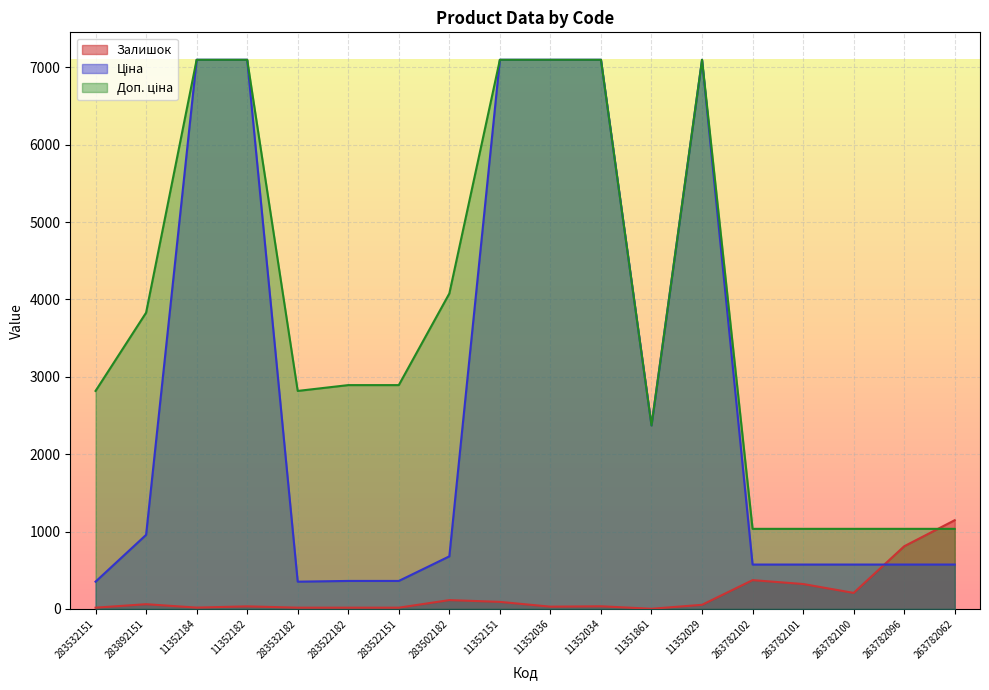

Reading left to right, what are all the values shown in this chart?

Залишок: 16.0	61.0	17.0	33.0	16.0	16.0	16.0	114.0	91.0	29.0	34.0	2.0	53.0	372.0	322.0	207.0	810.0	1147.0
Ціна: 352.2	957.4	7098.8	7098.8	352.2	361.7	361.7	679.6	7098.8	7098.8	7098.8	2372.4	7098.8	573.5	573.5	573.5	573.5	573.5
Доп. ціна: 2818.0	3829.4	7098.8	7098.8	2818.0	2893.4	2893.4	4077.6	7098.8	7098.8	7098.8	2372.0	7098.8	1035.1	1035.1	1035.1	1035.1	1035.1